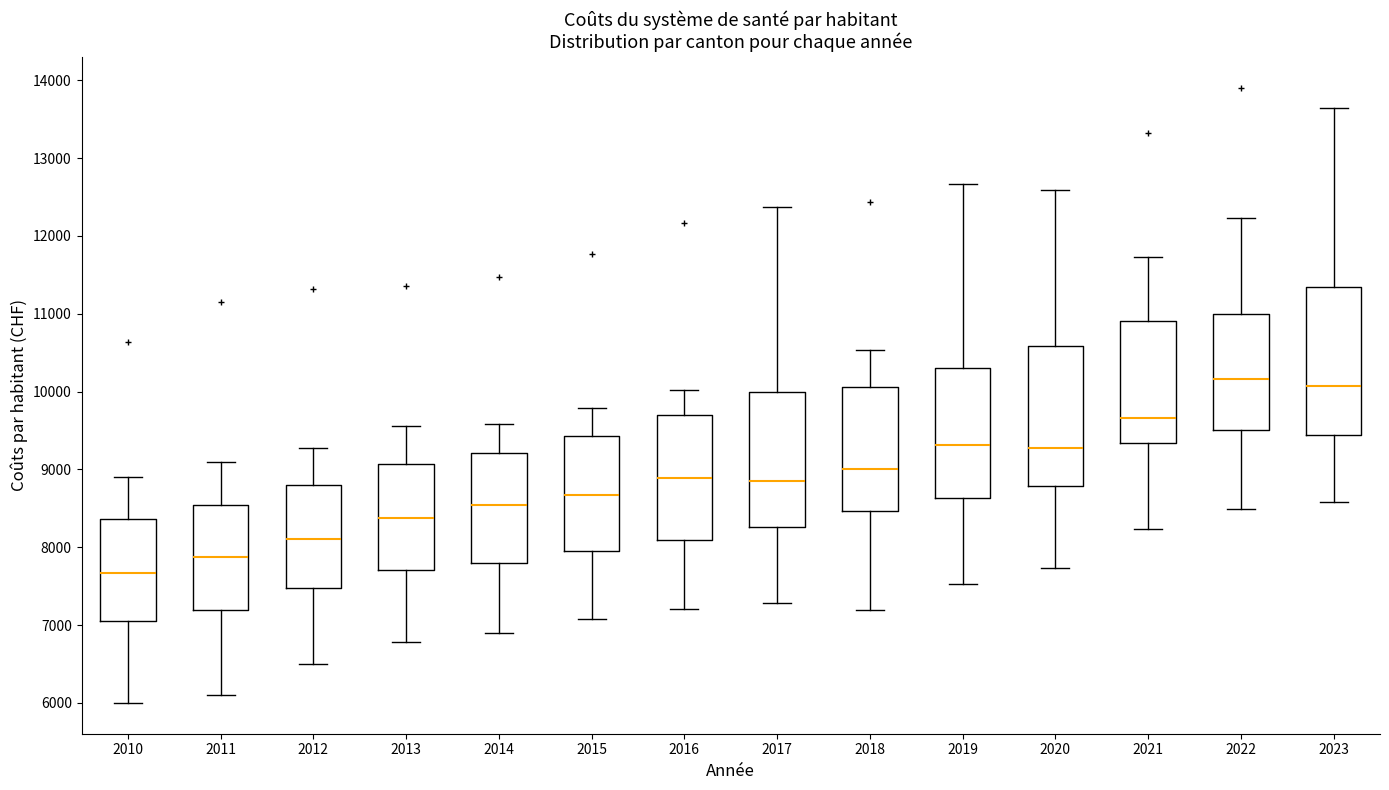

Which box is the tallest, from its lower edge to its upper edge?

2023